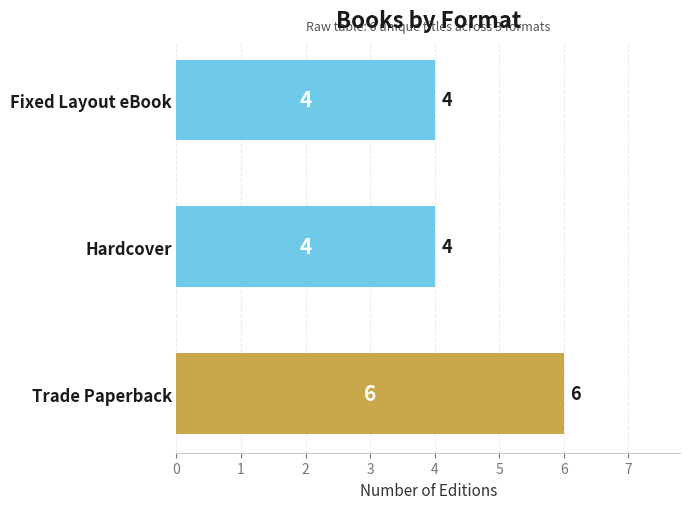

What is the difference between the maximum and second lowest values?

2